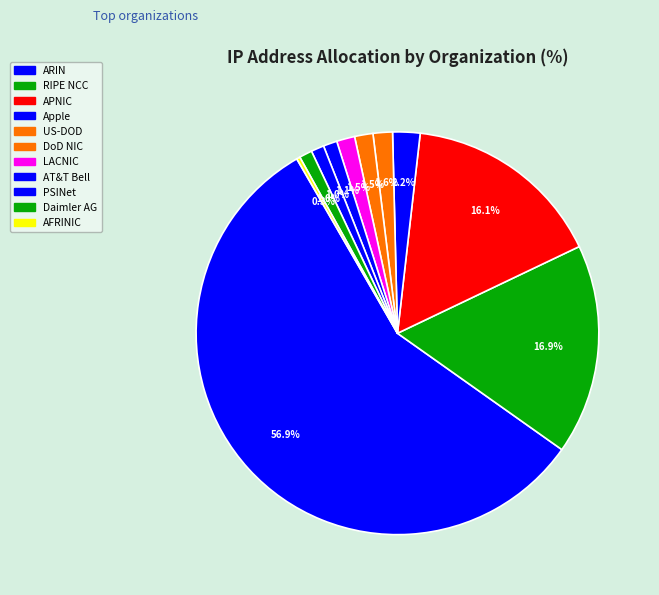

The Daimler AG slice represents 1% of the pie. True or false?

True